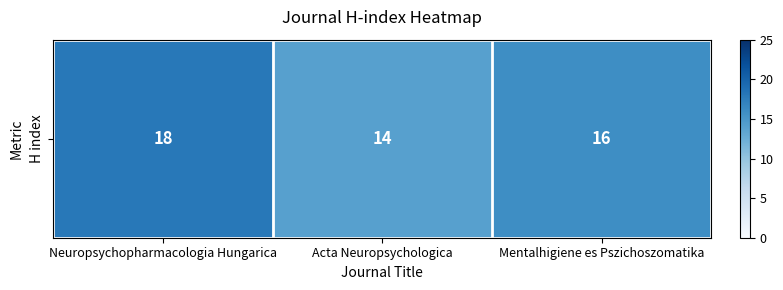

How many data points are less than 16?

1